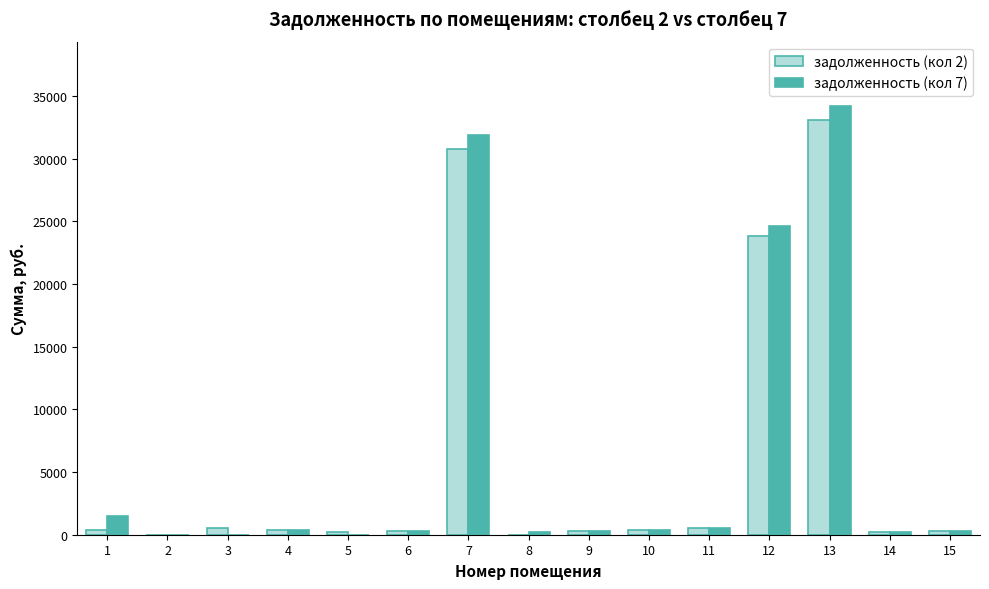

What is the sum of all задолженность (кол 2) values?

91030.8